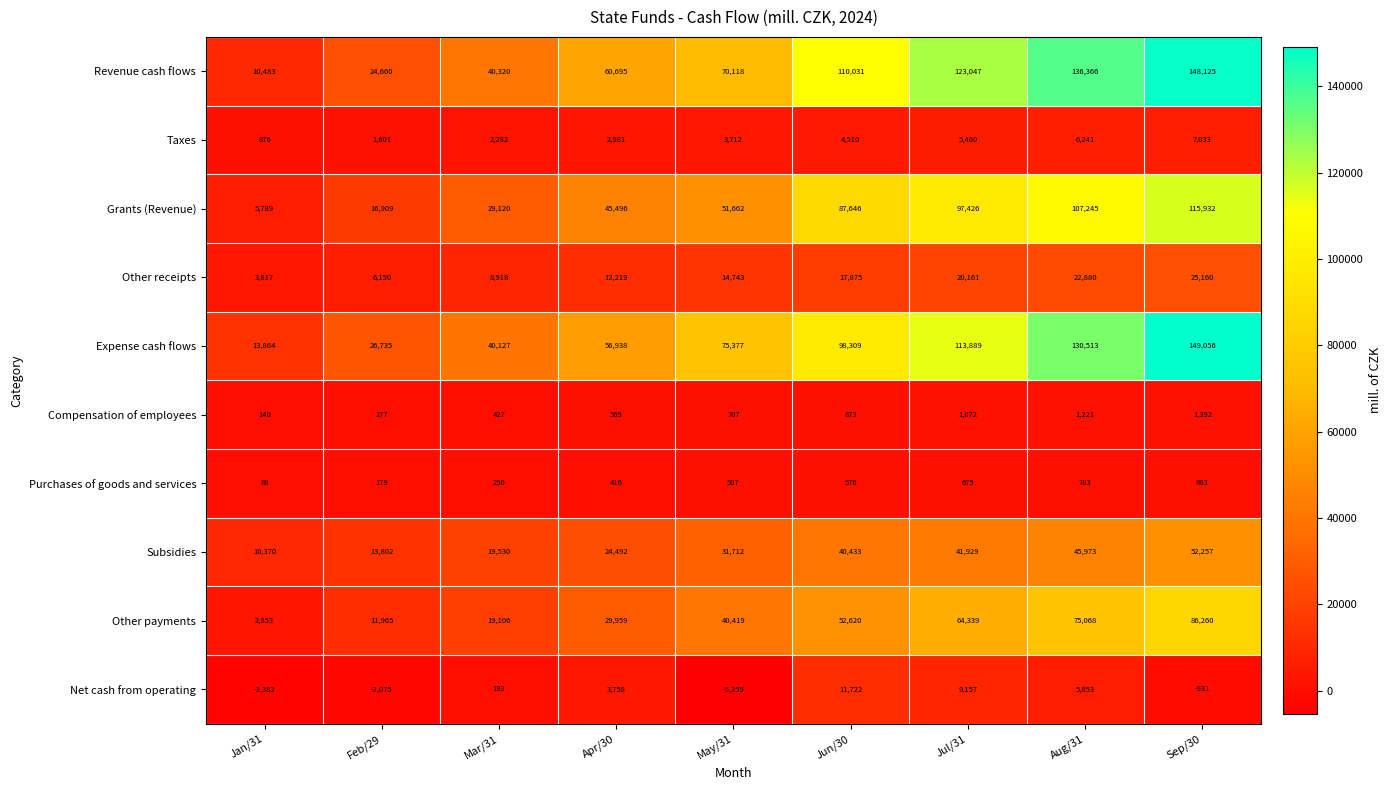

How many distinct data groups are displayed?

10